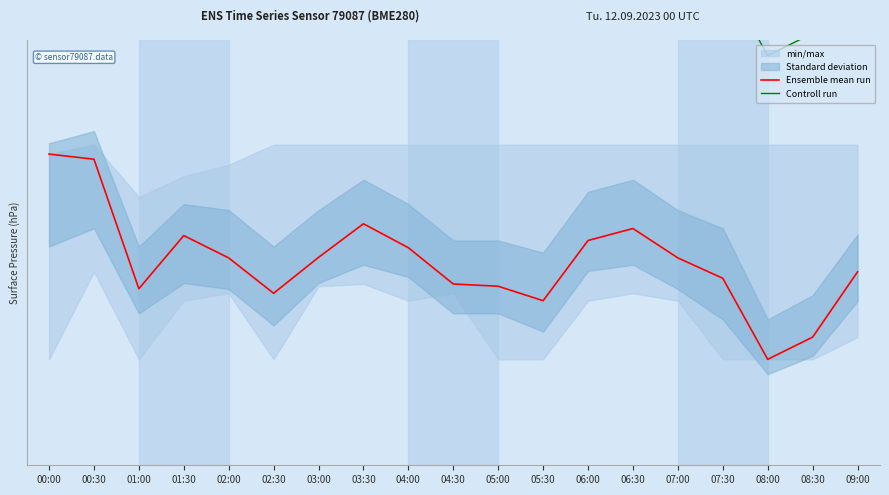

In Ensemble mean run, how many points are higher than both neighbors (excluding endpoints)?

3